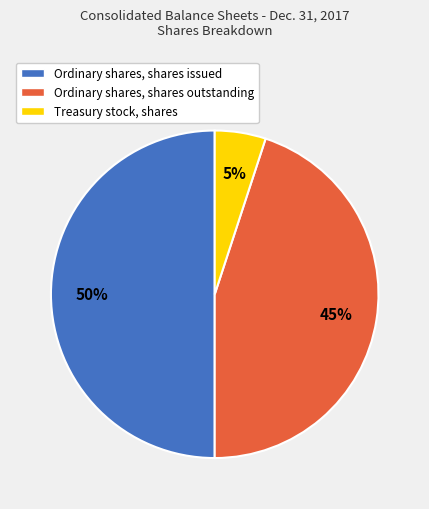

Rank the categories by value from highest to lowest.

Ordinary shares, shares issued, Ordinary shares, shares outstanding, Treasury stock, shares